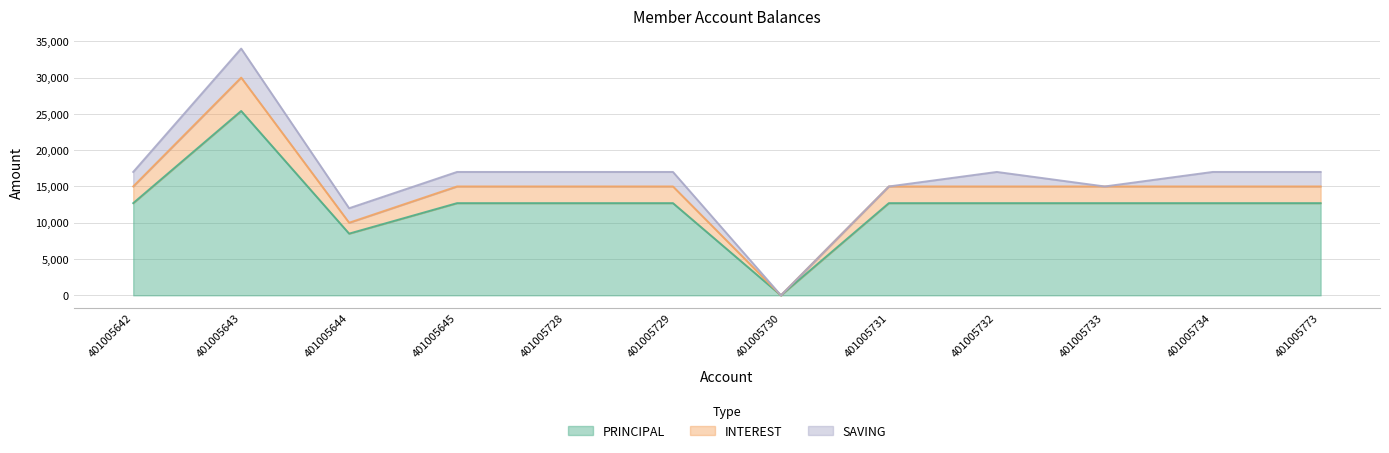

Is it true that INTEREST equals 15000 at 401005728?

True